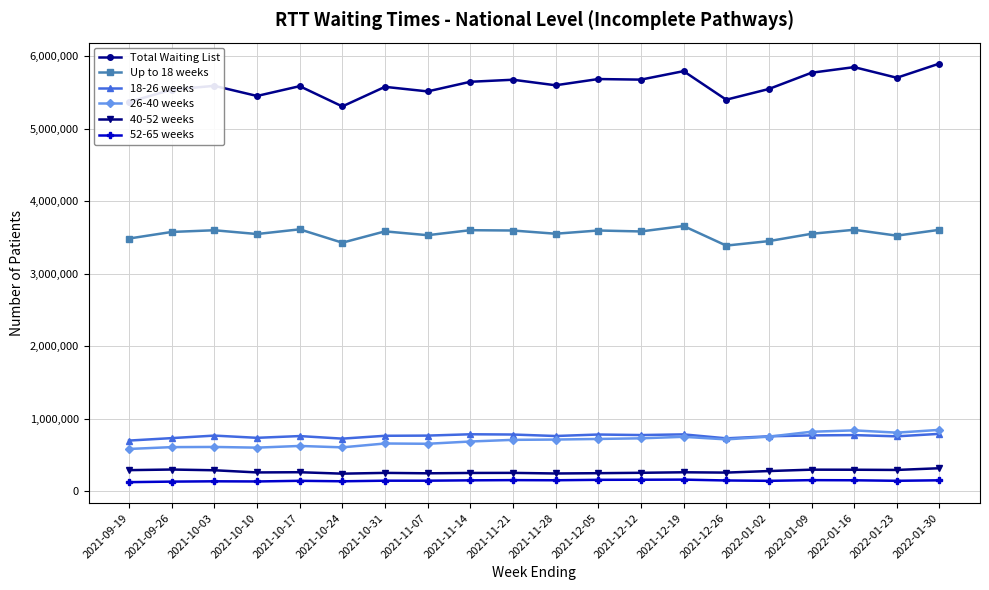

What is the value of the 18-26 weeks point at the 1st from the left?

701301